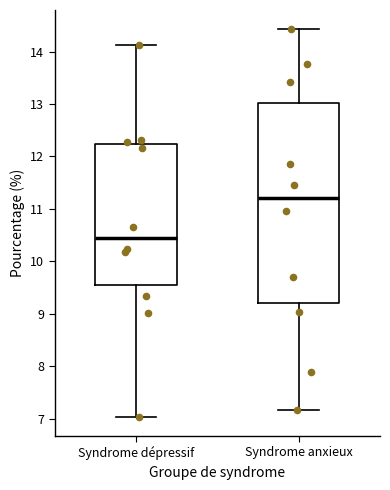

Which box is the tallest, from its lower edge to its upper edge?

Syndrome anxieux